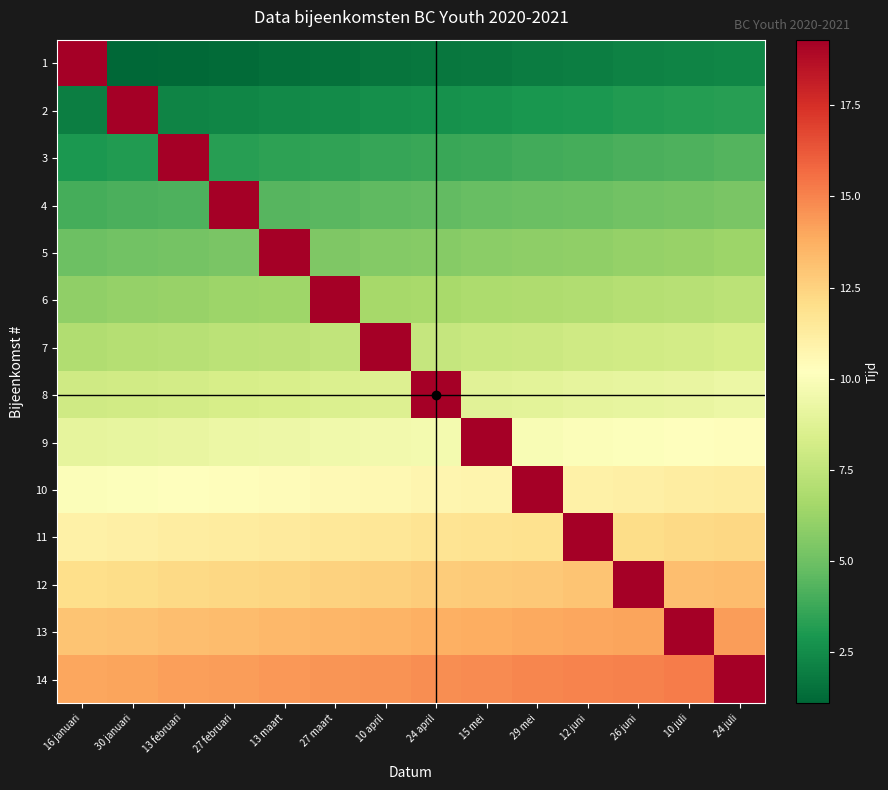

Reading left to right, what are all the values shown in this chart?

1: 16 januari=19.3	30 januari=1.1	13 februari=1.2	27 februari=1.3	13 maart=1.4	27 maart=1.5	10 april=1.6	24 april=1.7	15 mei=1.8	29 mei=1.9	12 juni=2.0	26 juni=2.1	10 juli=2.2	24 juli=2.3
2: 16 januari=2.0	30 januari=19.3	13 februari=2.2	27 februari=2.3	13 maart=2.4	27 maart=2.5	10 april=2.6	24 april=2.7	15 mei=2.8	29 mei=2.9	12 juni=3.0	26 juni=3.1	10 juli=3.2	24 juli=3.3
3: 16 januari=3.0	30 januari=3.1	13 februari=19.3	27 februari=3.3	13 maart=3.4	27 maart=3.5	10 april=3.6	24 april=3.7	15 mei=3.8	29 mei=3.9	12 juni=4.0	26 juni=4.1	10 juli=4.2	24 juli=4.3
4: 16 januari=4.0	30 januari=4.1	13 februari=4.2	27 februari=19.3	13 maart=4.4	27 maart=4.5	10 april=4.6	24 april=4.7	15 mei=4.8	29 mei=4.9	12 juni=5.0	26 juni=5.1	10 juli=5.2	24 juli=5.3
5: 16 januari=5.0	30 januari=5.1	13 februari=5.2	27 februari=5.3	13 maart=19.3	27 maart=5.5	10 april=5.6	24 april=5.7	15 mei=5.8	29 mei=5.9	12 juni=6.0	26 juni=6.1	10 juli=6.2	24 juli=6.3
6: 16 januari=6.0	30 januari=6.1	13 februari=6.2	27 februari=6.3	13 maart=6.4	27 maart=19.3	10 april=6.6	24 april=6.7	15 mei=6.8	29 mei=6.9	12 juni=7.0	26 juni=7.1	10 juli=7.2	24 juli=7.3
7: 16 januari=7.0	30 januari=7.1	13 februari=7.2	27 februari=7.3	13 maart=7.4	27 maart=7.5	10 april=19.3	24 april=7.7	15 mei=7.8	29 mei=7.9	12 juni=8.0	26 juni=8.1	10 juli=8.2	24 juli=8.3
8: 16 januari=8.0	30 januari=8.1	13 februari=8.2	27 februari=8.3	13 maart=8.4	27 maart=8.5	10 april=8.6	24 april=19.3	15 mei=8.8	29 mei=8.9	12 juni=9.0	26 juni=9.1	10 juli=9.2	24 juli=9.3
9: 16 januari=9.0	30 januari=9.1	13 februari=9.2	27 februari=9.3	13 maart=9.4	27 maart=9.5	10 april=9.6	24 april=9.7	15 mei=19.3	29 mei=9.9	12 juni=10.0	26 juni=10.1	10 juli=10.2	24 juli=10.3
10: 16 januari=10.0	30 januari=10.1	13 februari=10.2	27 februari=10.3	13 maart=10.4	27 maart=10.5	10 april=10.6	24 april=10.7	15 mei=10.8	29 mei=19.3	12 juni=11.0	26 juni=11.1	10 juli=11.2	24 juli=11.3
11: 16 januari=11.0	30 januari=11.1	13 februari=11.2	27 februari=11.3	13 maart=11.4	27 maart=11.5	10 april=11.6	24 april=11.7	15 mei=11.8	29 mei=11.9	12 juni=19.3	26 juni=12.1	10 juli=12.2	24 juli=12.3
12: 16 januari=12.0	30 januari=12.1	13 februari=12.2	27 februari=12.3	13 maart=12.4	27 maart=12.5	10 april=12.6	24 april=12.7	15 mei=12.8	29 mei=12.9	12 juni=13.0	26 juni=19.3	10 juli=13.2	24 juli=13.3
13: 16 januari=13.0	30 januari=13.1	13 februari=13.2	27 februari=13.3	13 maart=13.4	27 maart=13.5	10 april=13.6	24 april=13.7	15 mei=13.8	29 mei=13.9	12 juni=14.0	26 juni=14.1	10 juli=19.3	24 juli=14.3
14: 16 januari=14.0	30 januari=14.1	13 februari=14.2	27 februari=14.3	13 maart=14.4	27 maart=14.5	10 april=14.6	24 april=14.7	15 mei=14.8	29 mei=14.9	12 juni=15.0	26 juni=15.1	10 juli=15.2	24 juli=19.3